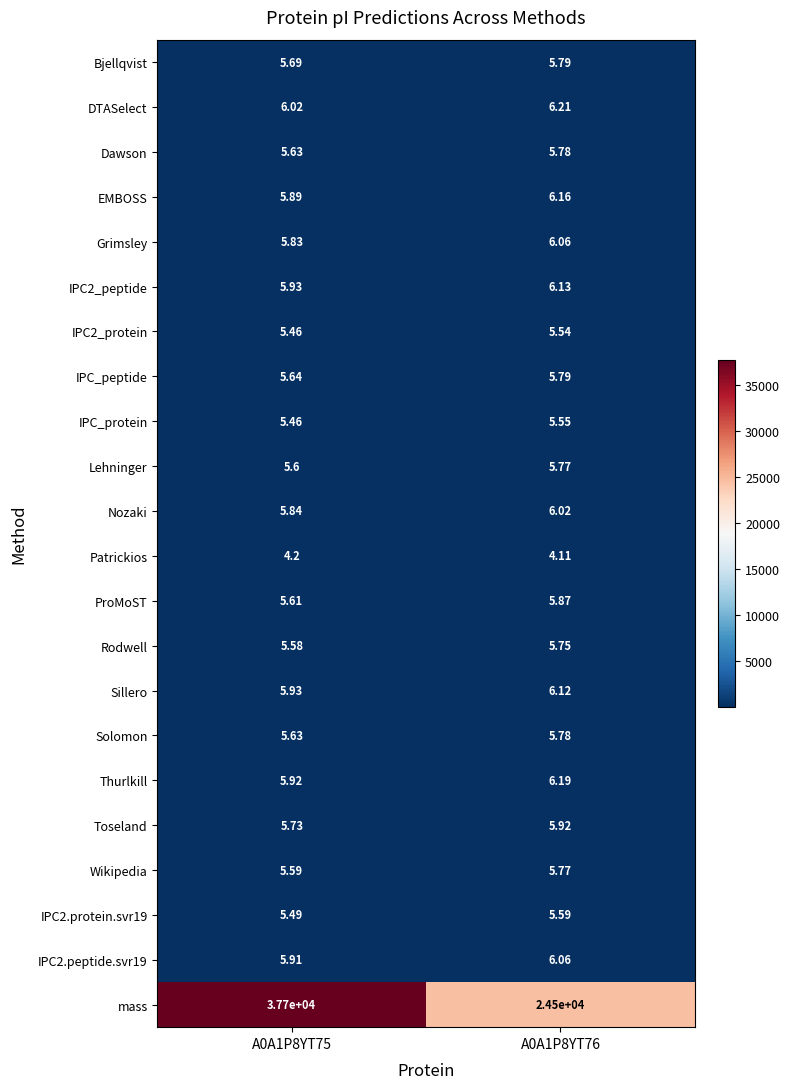

Which series has the largest total across all categories?

mass